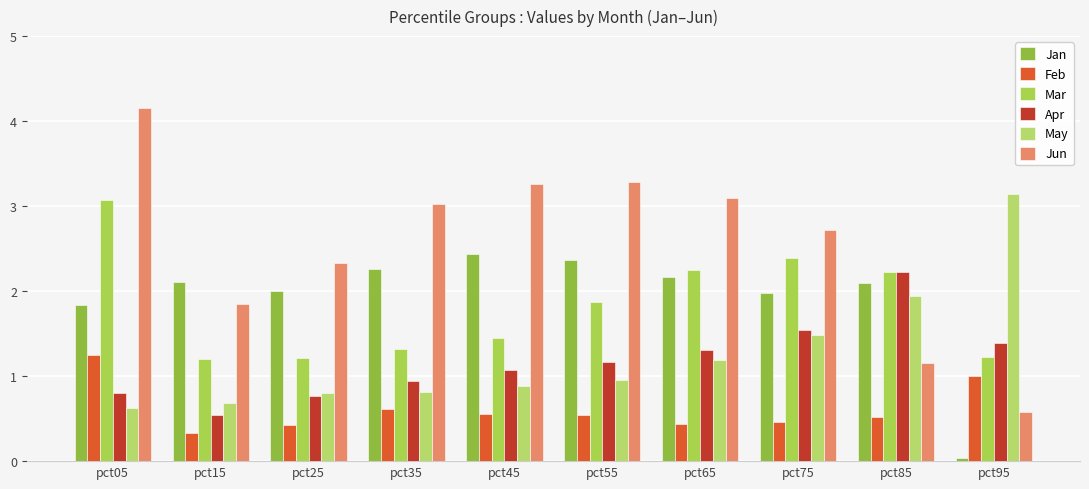

Which series has the widest spread of values?

Jun